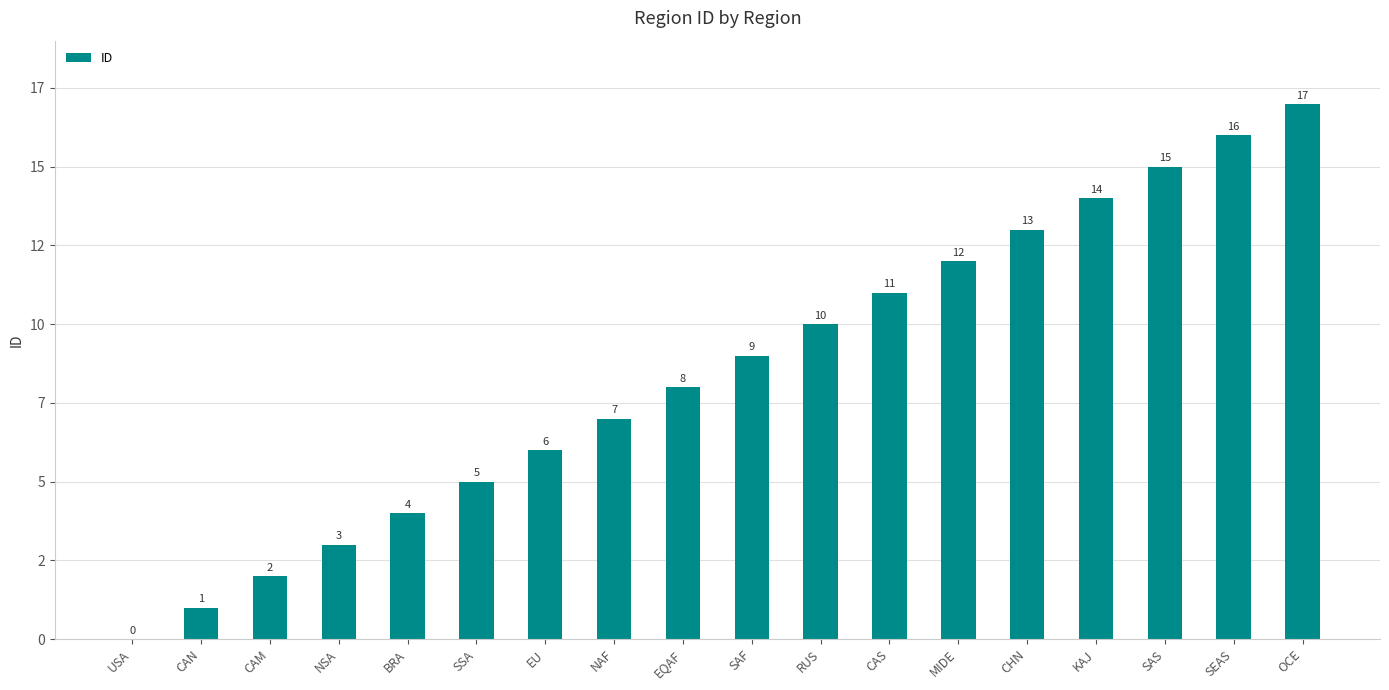

Between EQAF and SEAS, which is larger?

SEAS